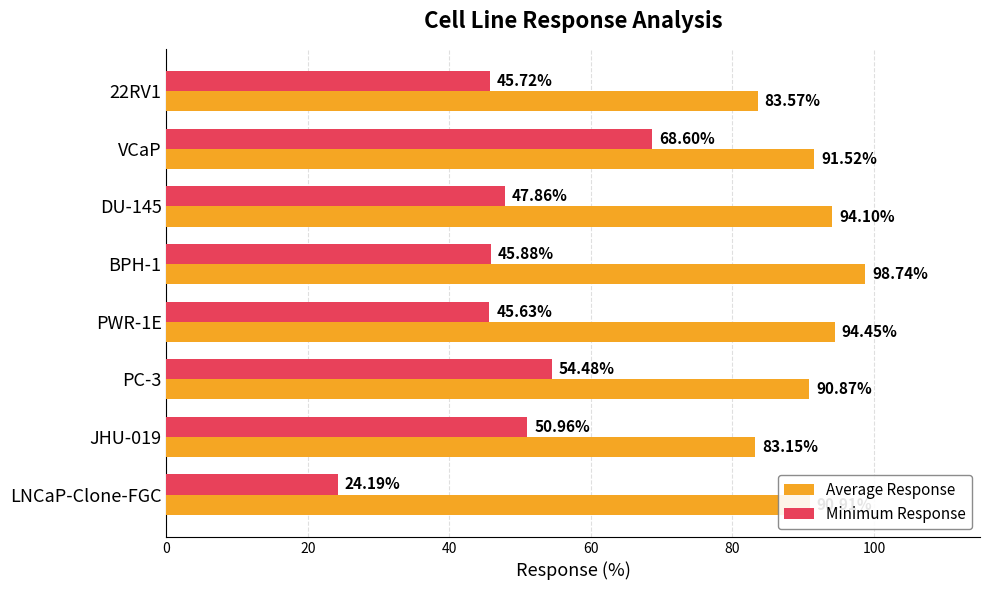

List the series in order of their overall mean, highest first.

Average Response, Minimum Response